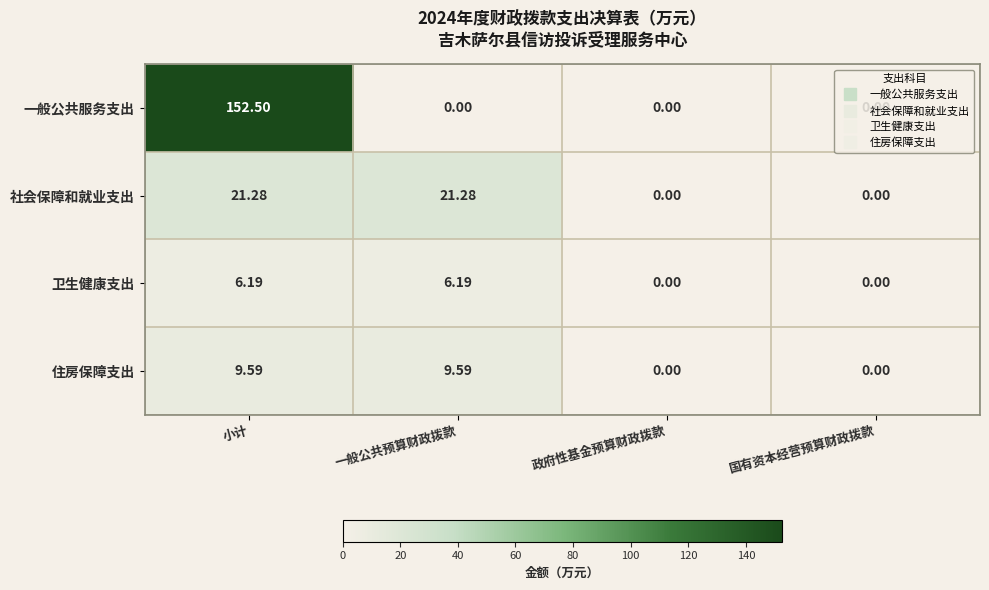

At which category is the sum across all series the highest?

小计